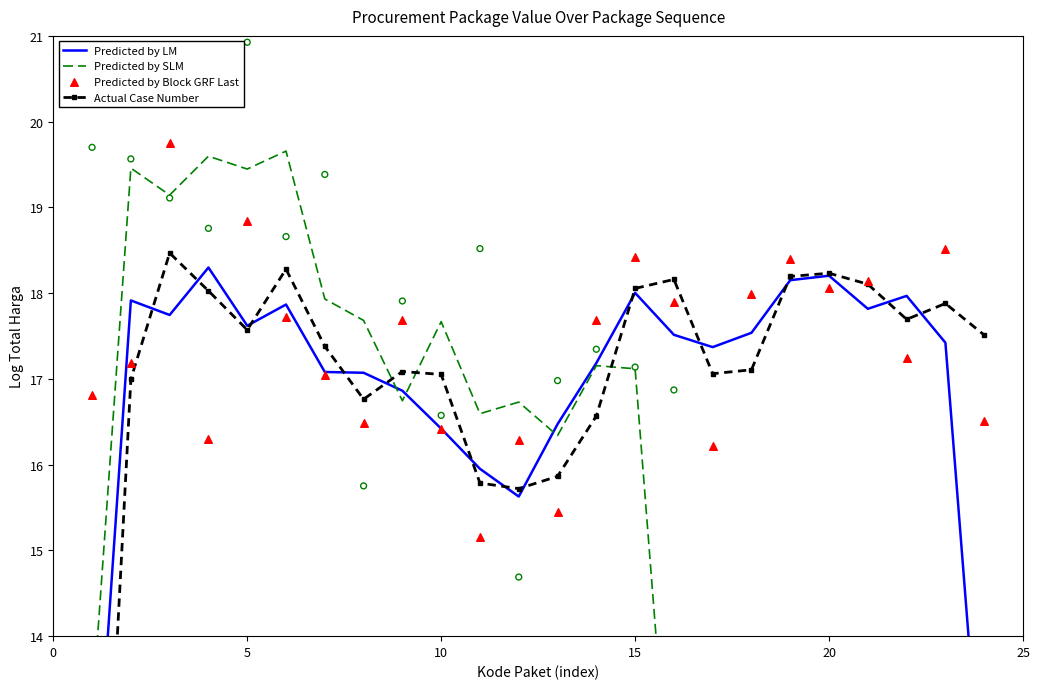

At how many categories does at least one series exceed 19?

5